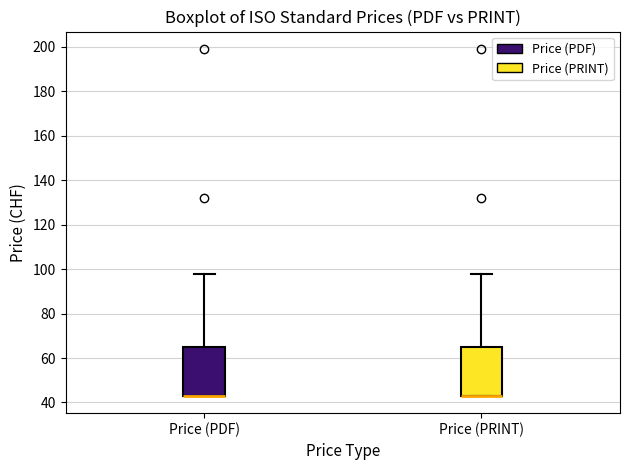

Reading left to right, read every box against the y-axis: the position of its median line, the range the box covers, and the ends of its whiskers. The values are not printed on the chart, so give them approximately, as read against the axis.

Price (PDF): median 44 (drawn on the box's lower edge), box 44 to 66, whiskers 44 to 98
Price (PRINT): median 44 (drawn on the box's lower edge), box 44 to 66, whiskers 44 to 98